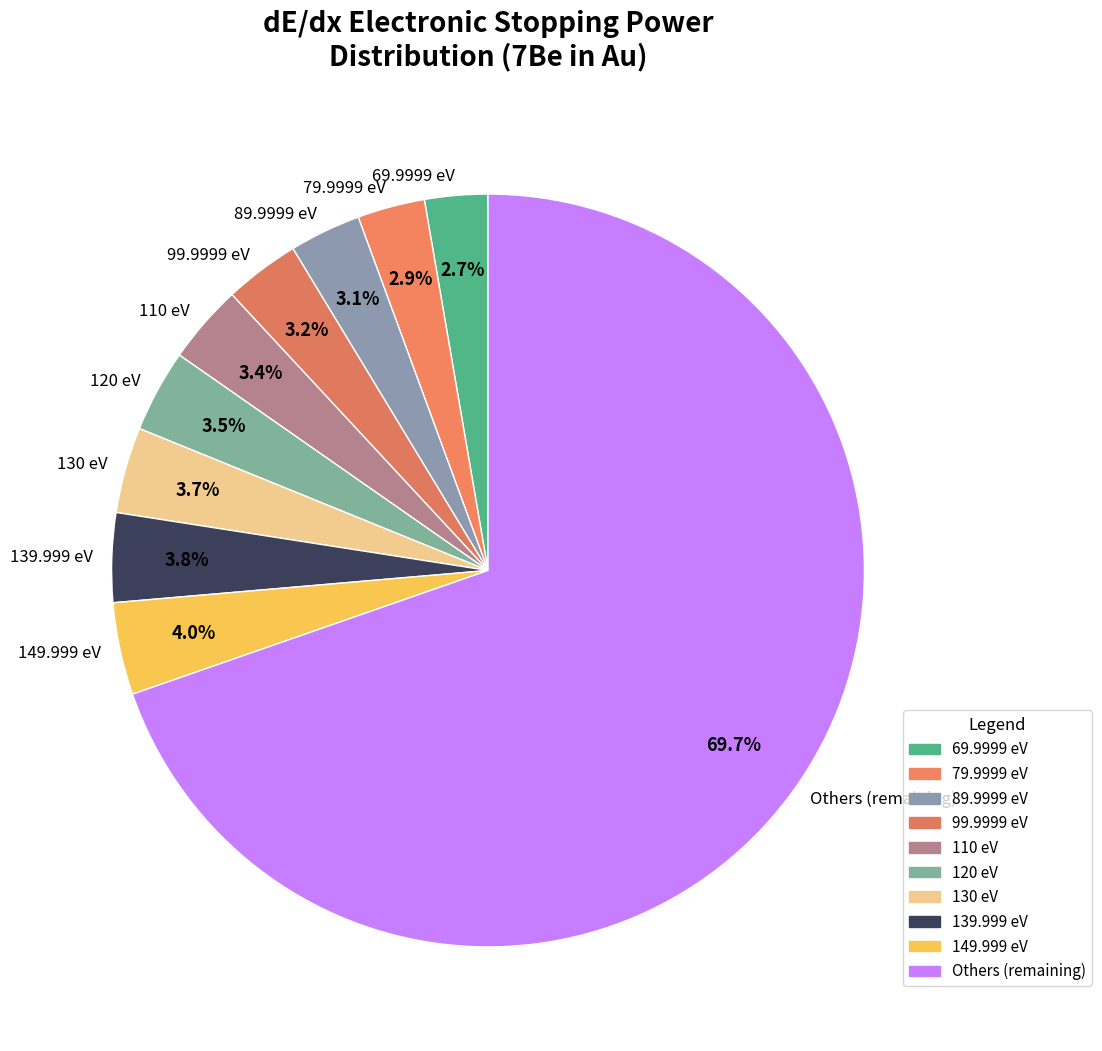

Approximately how many times larger is the value at 149.999 eV compared to 79.9999 eV?

1.4